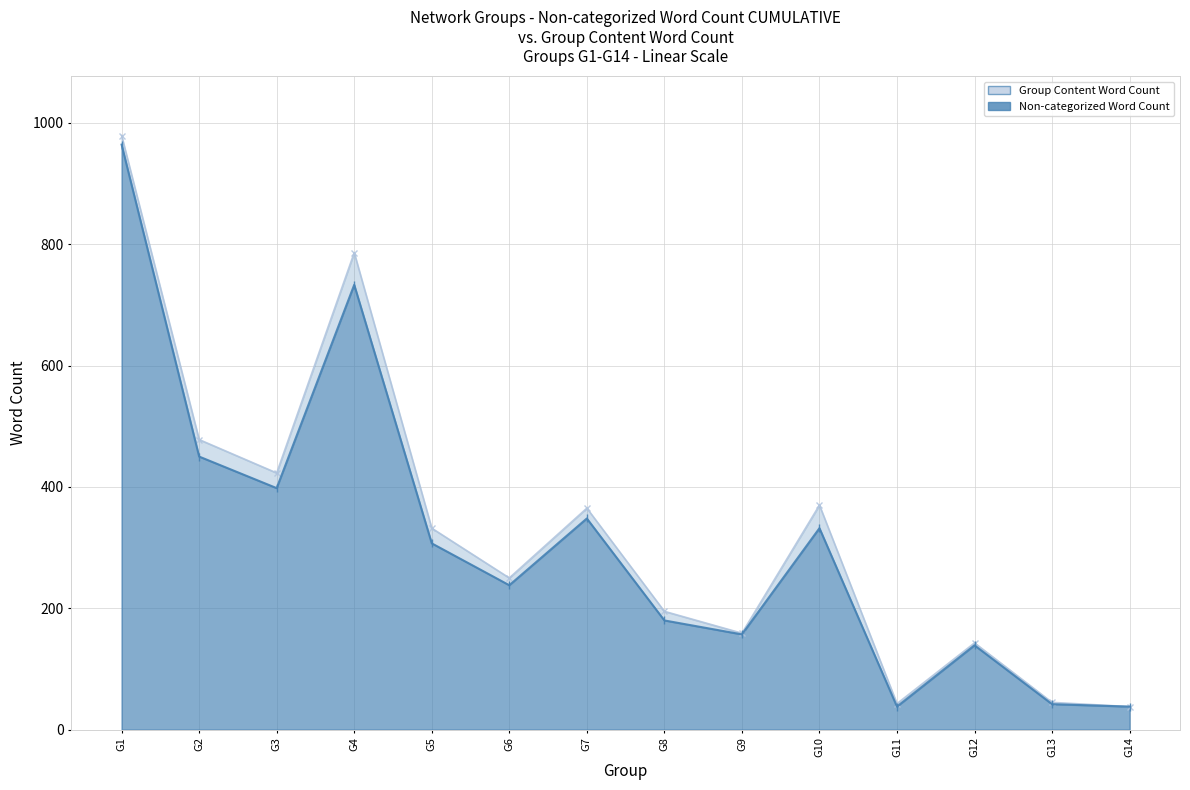

What value does the Group Content Word Count series have at G5?

332